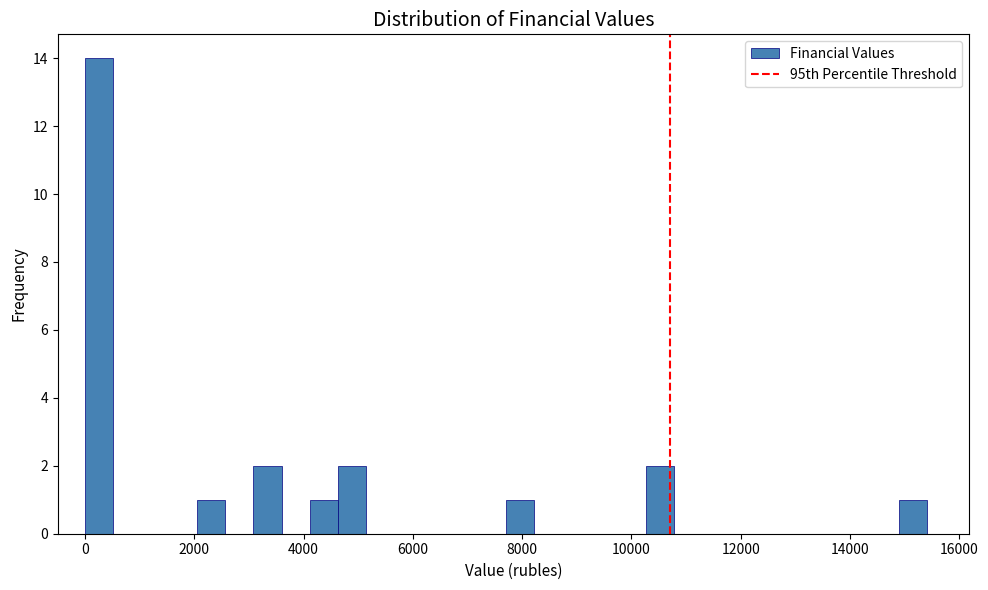

Read against the x-axis, roughly where is the centre of the tallest bar?

200